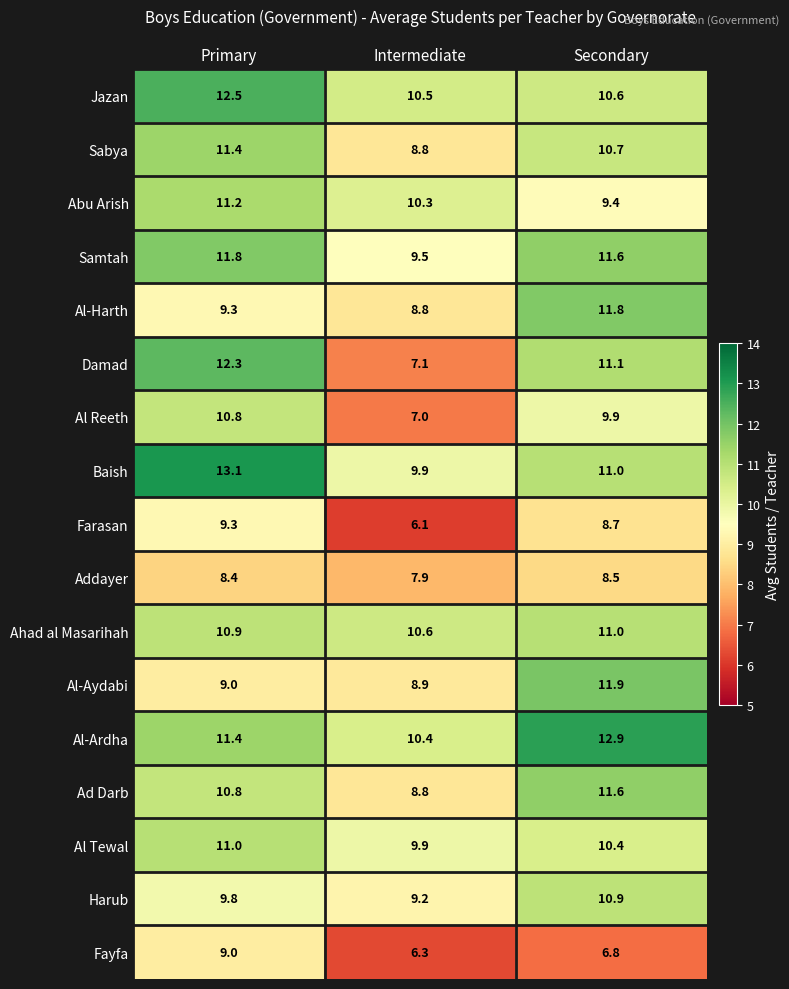

How many values in the Al Reeth series exceed 9?

2